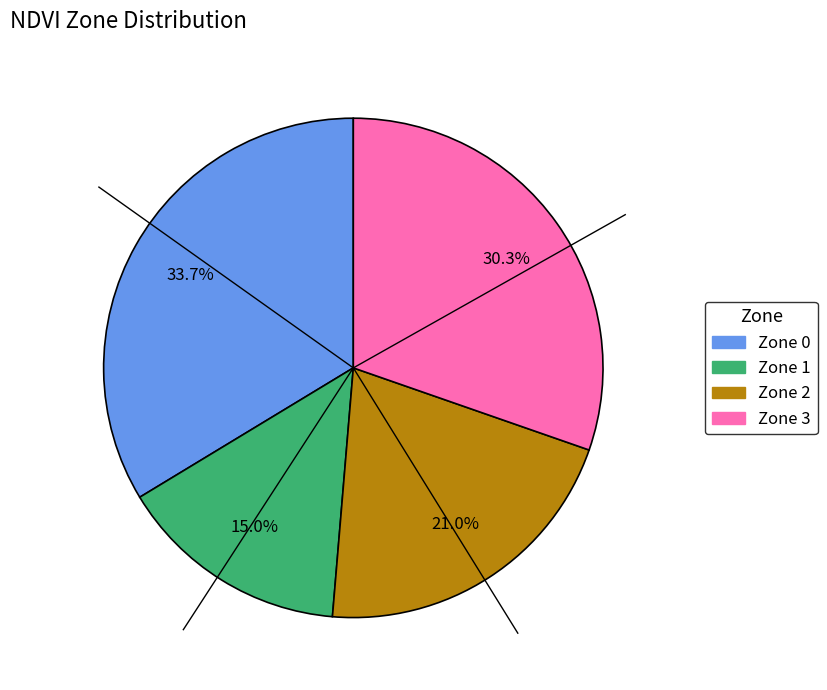

Is there any slice that represents more than half of the pie?

No